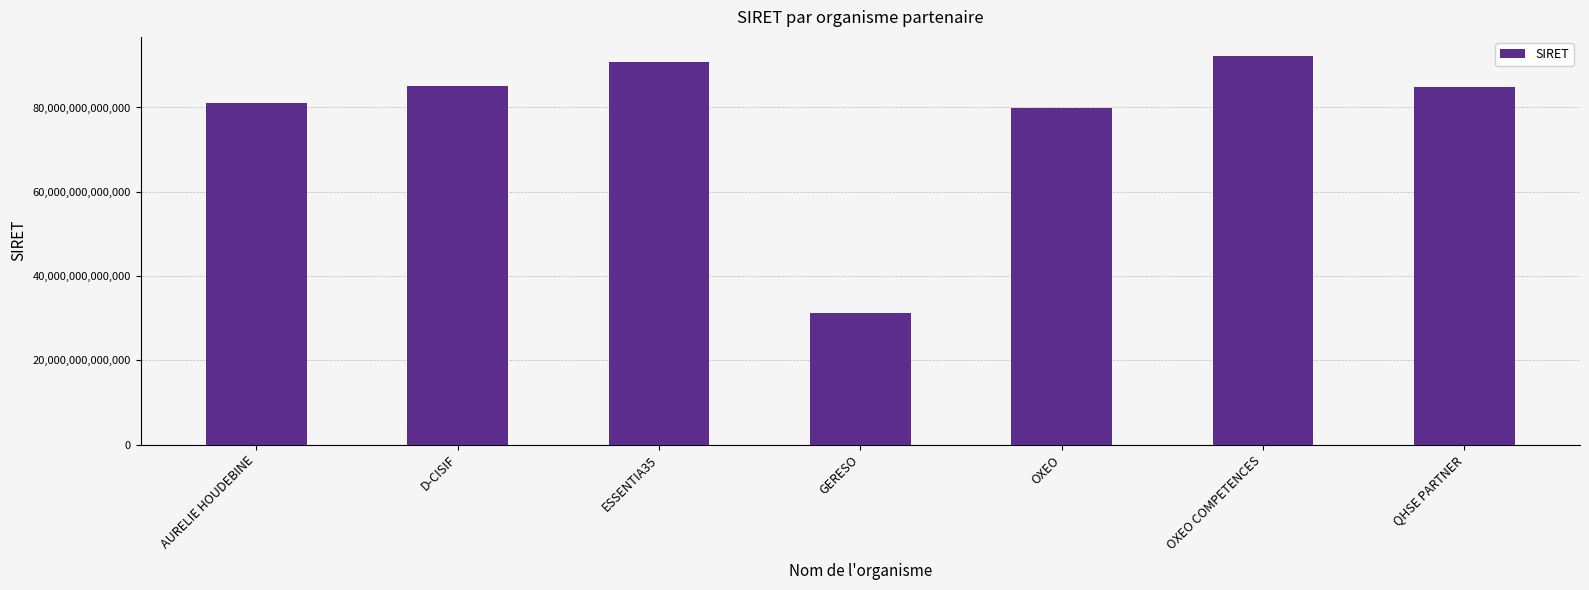

What is the label of the 6th bar from the left?

OXEO COMPETENCES